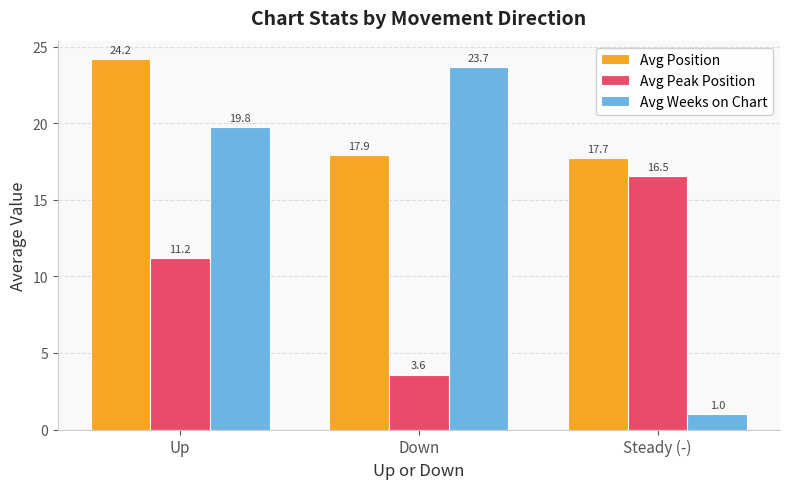

Which series has the widest spread of values?

Avg Weeks on Chart